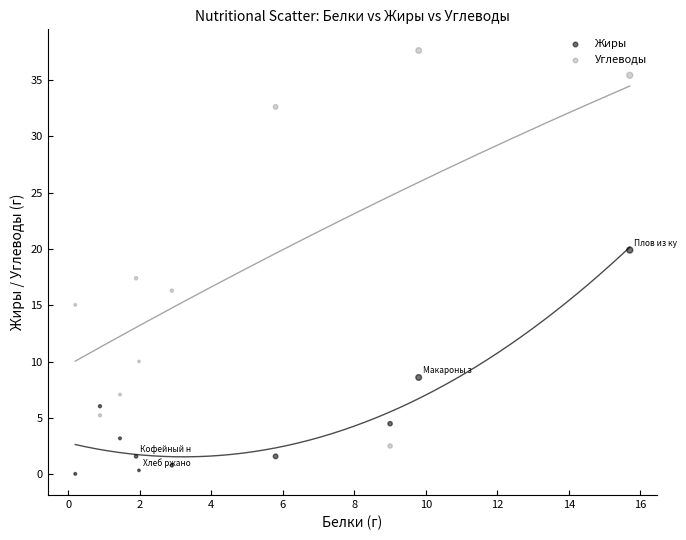

Across all data points, what is the range of X values (max minus min)?

15.5